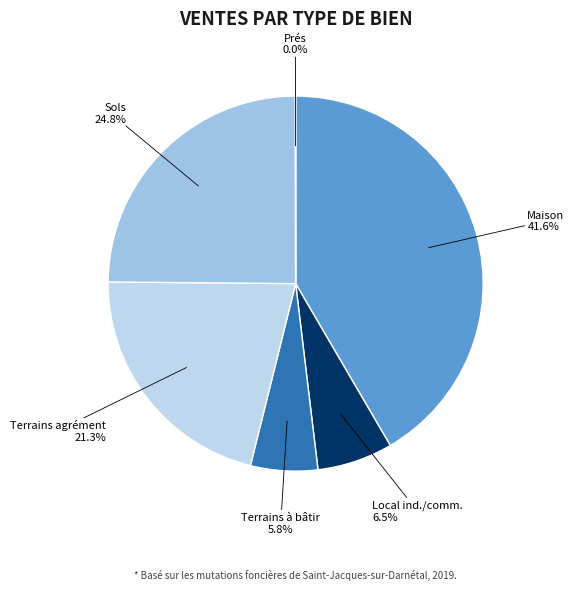

Does any single category account for the majority?

No